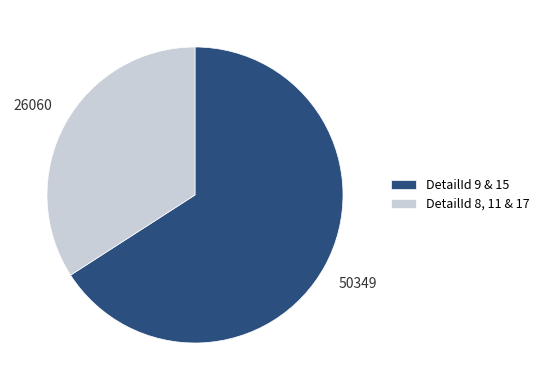

Is it true that DetailId 8, 11 & 17 is 34% of the pie?

True